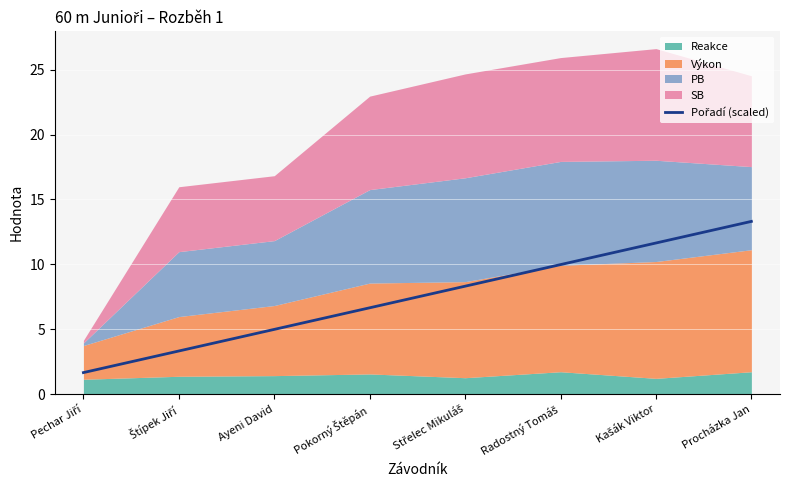

List the labels in order of value, smallest first.

Pechar Jiří, Štípek Jiří, Ayeni David, Pokorný Štěpán, Střelec Mikuláš, Radostný Tomáš, Kašák Viktor, Procházka Jan